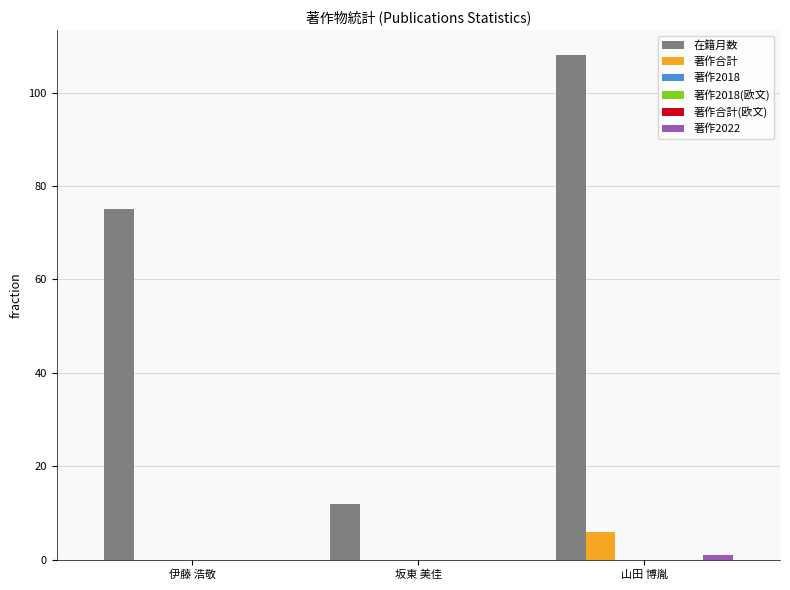

Rank the categories by 著作2018(欧文) value from highest to lowest.

伊藤 浩敬, 坂東 美佳, 山田 博胤